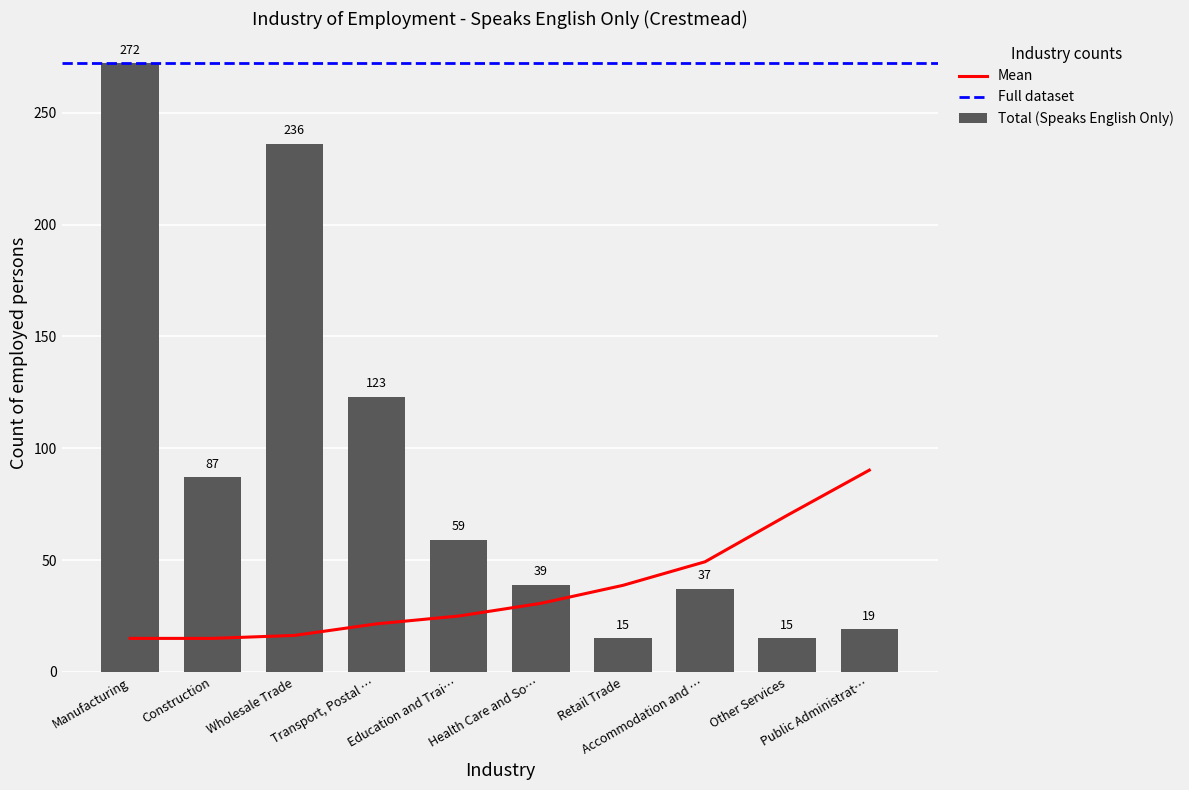

Reading right to left, transcribe all the data shown in this chart.

19	15	37	15	39	59	123	236	87	272